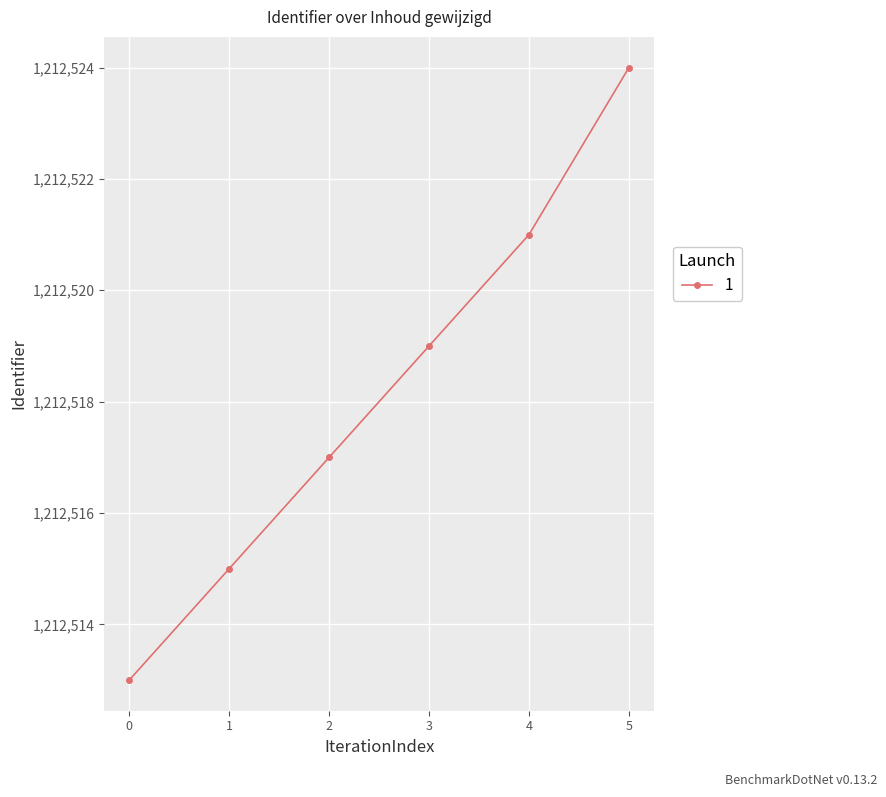

What is the change in value from 0 to 1?

+2